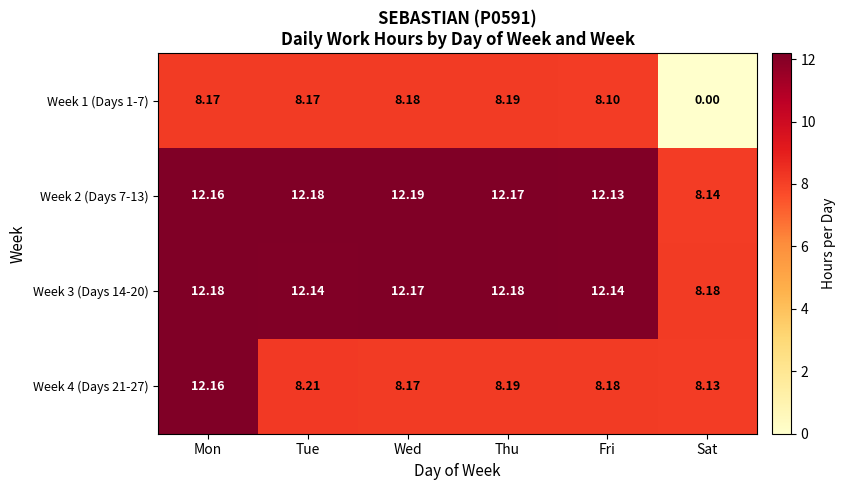

Which category has the highest value across all series?

Wed